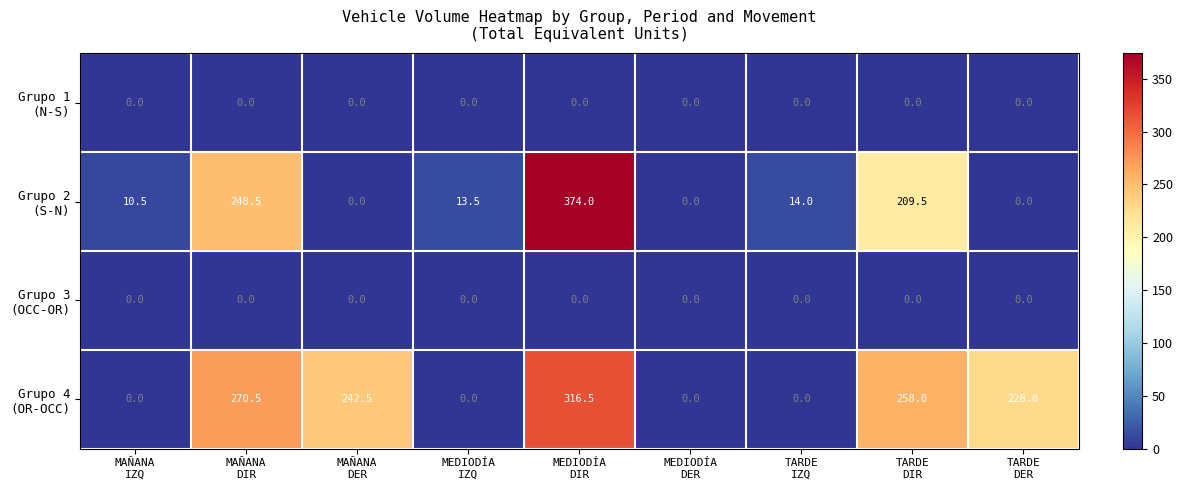

What is the greatest value displayed?

374.0